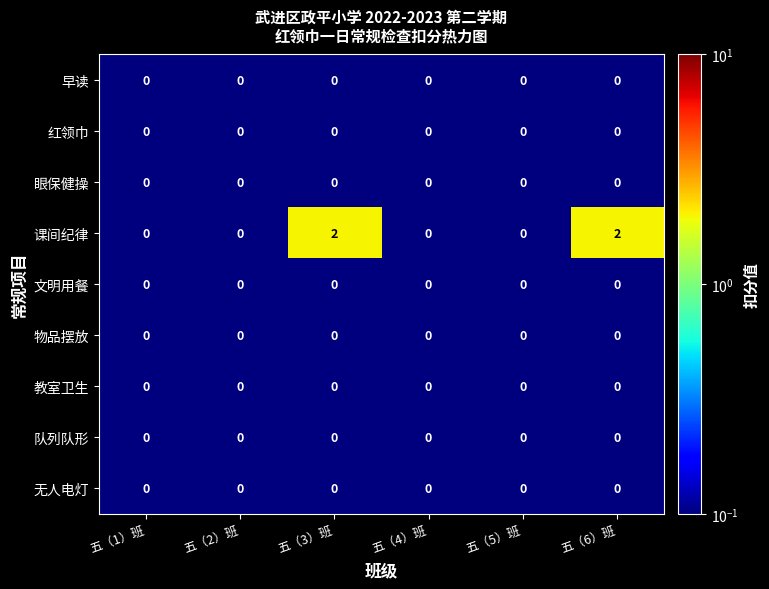

Which series has the largest total across all categories?

课间纪律